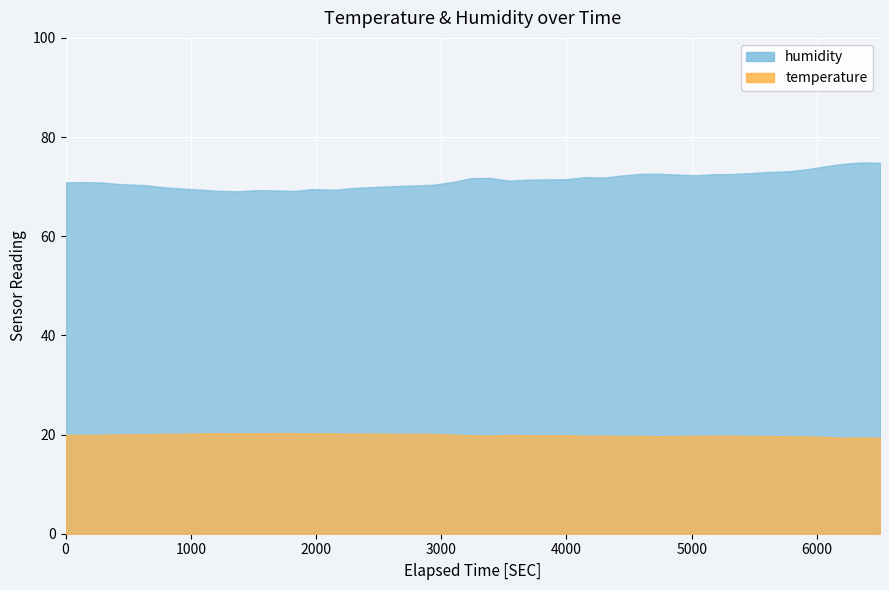

Reading left to right, extract all data points from this chart.

humidity: 0=70.9	1=70.9	2=70.8	3=70.5	4=70.3	5=69.9	6=69.6	7=69.4	8=69.2	9=69.1	10=69.3	11=69.2	12=69.1	13=69.5	14=69.4	15=69.7	16=70.1	17=70.3	18=70.9	19=71.7	20=71.8	21=71.2	22=71.4	23=71.5	24=71.9	25=71.8	26=72.3	27=72.6	28=72.6	29=72.3	30=72.5	31=72.5	32=72.7	33=73.0	34=73.1	35=73.5	36=74.1	37=74.6	38=74.9	39=74.8
temperature: 0=19.9	1=19.9	2=20.0	3=20.0	4=20.1	5=20.1	6=20.2	7=20.2	8=20.3	9=20.3	10=20.3	11=20.3	12=20.3	13=20.2	14=20.2	15=20.2	16=20.2	17=20.1	18=20.0	19=19.9	20=19.8	21=19.9	22=19.9	23=19.9	24=19.8	25=19.8	26=19.7	27=19.7	28=19.7	29=19.7	30=19.8	31=19.8	32=19.7	33=19.7	34=19.6	35=19.6	36=19.5	37=19.4	38=19.4	39=19.4